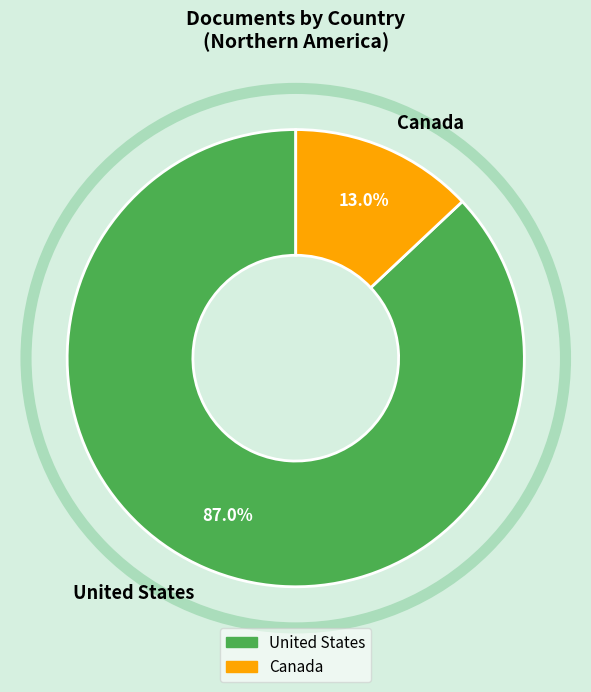

To the nearest percent, what is the combined percentage of Canada and United States?

100%